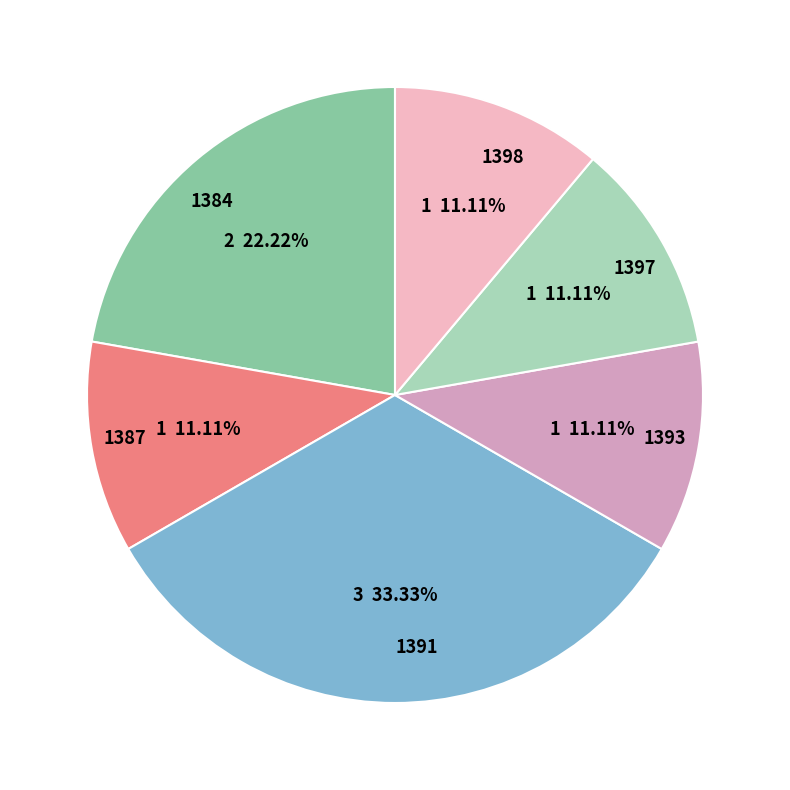

What percentage is the 1387 slice, to the nearest percent?

11%